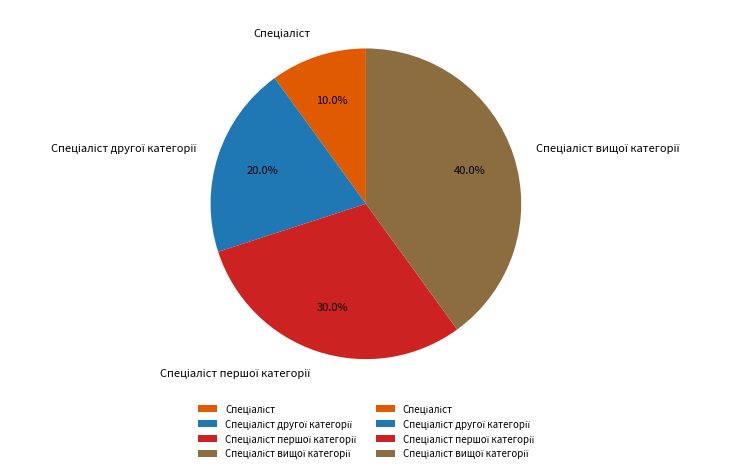

Does any single category account for the majority?

No